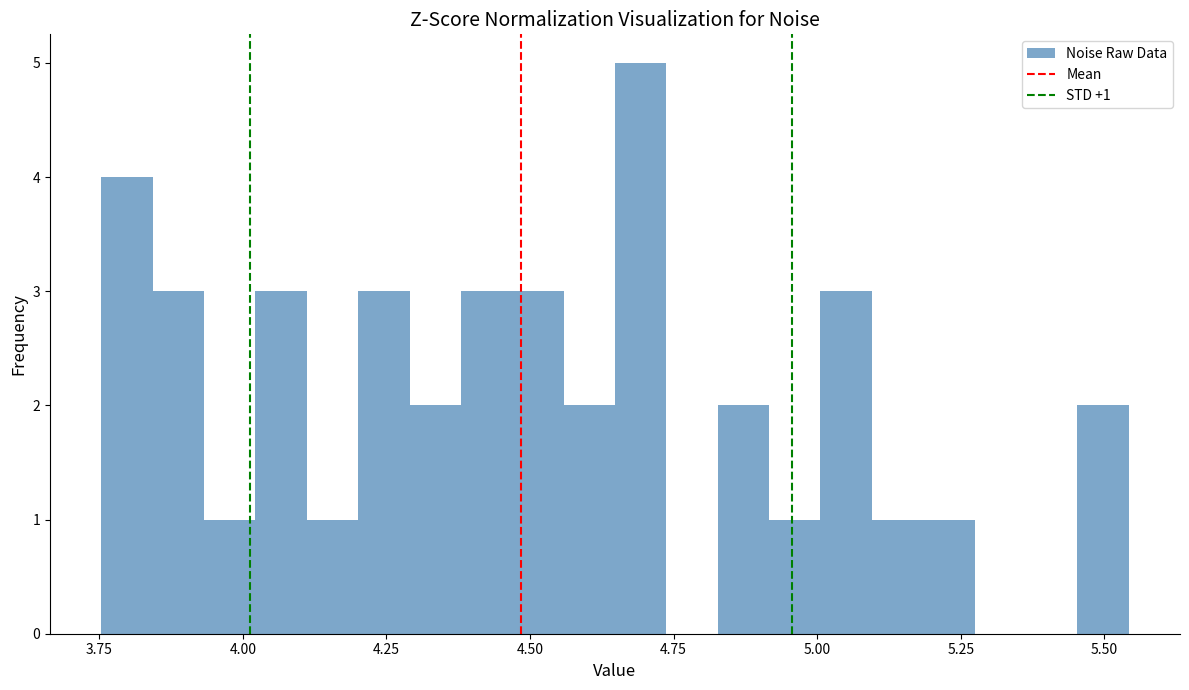

Read against the x-axis, roughly where is the centre of the tallest bar?

4.70